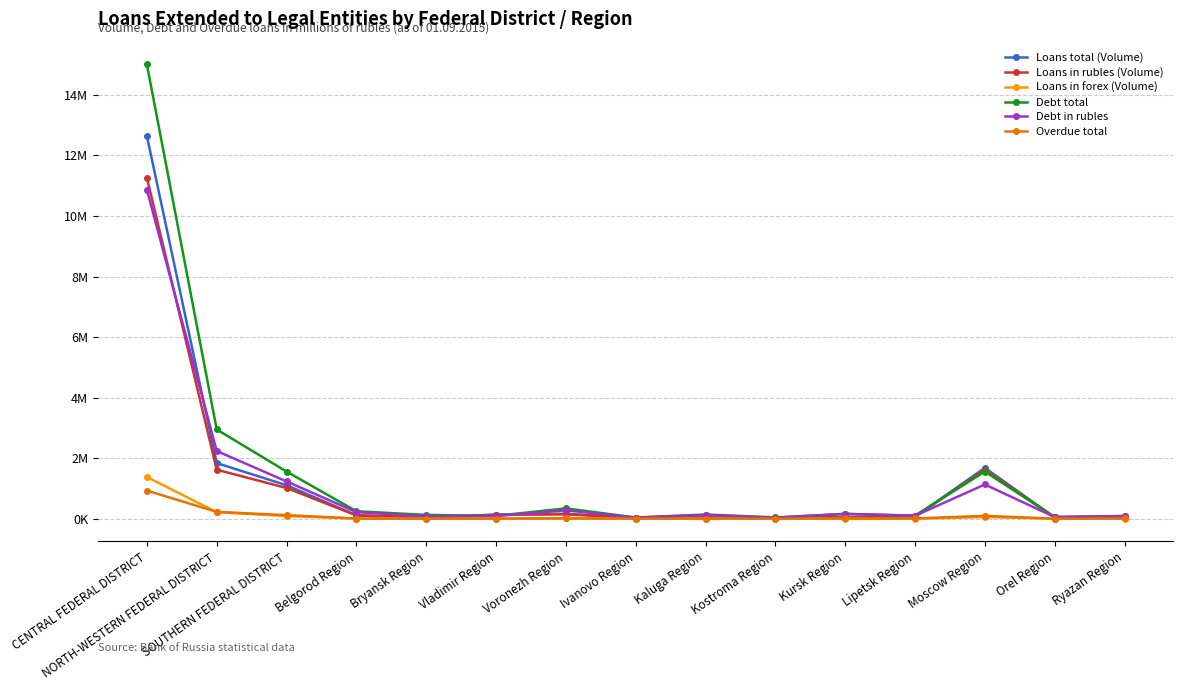

What position from the right is Moscow Region?

3